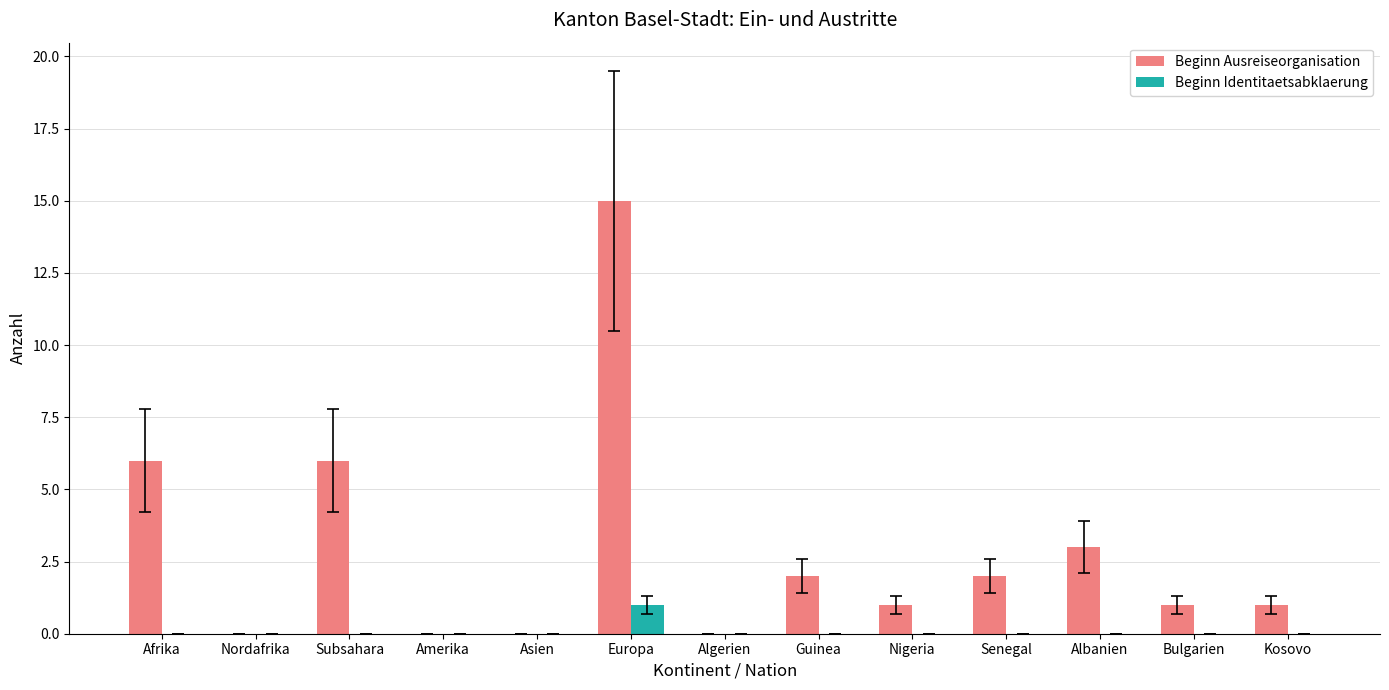

At which category is the sum across all series the highest?

Europa